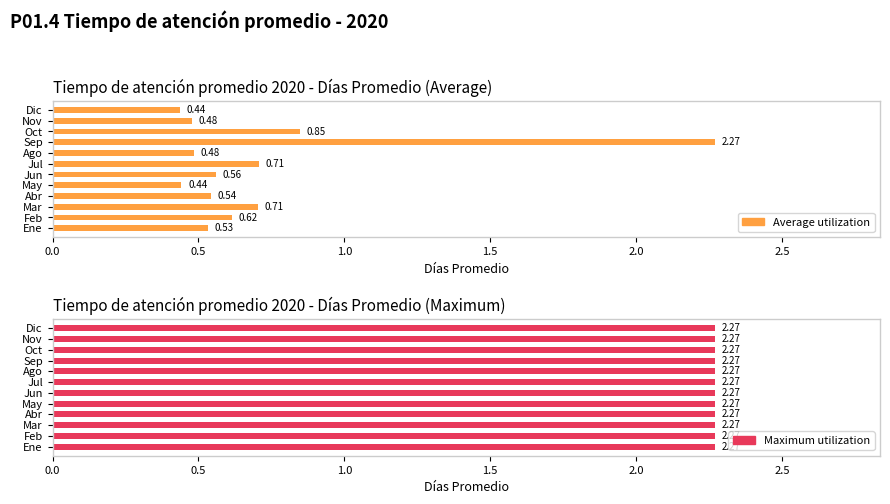

What is the minimum value shown in the chart?

0.4